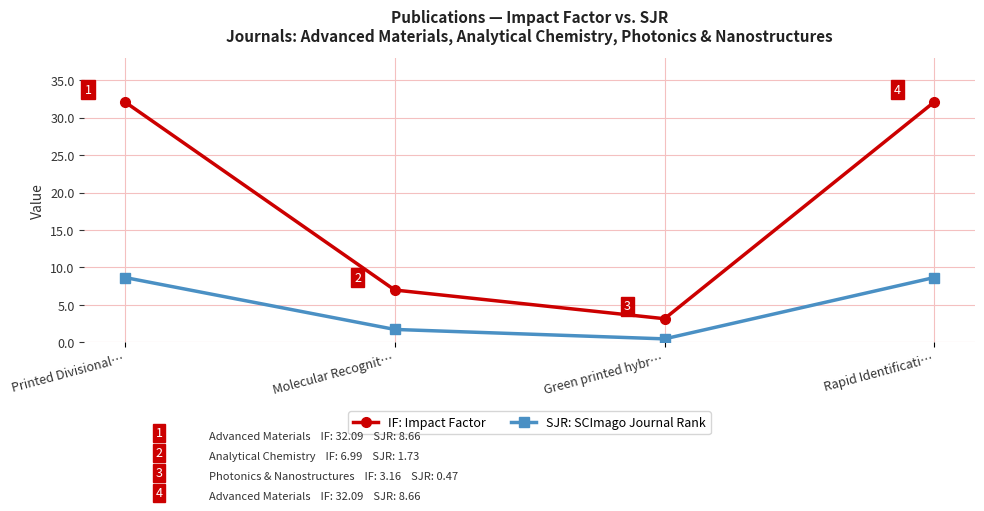

What is the maximum value for SJR: SCImago Journal Rank?

8.7